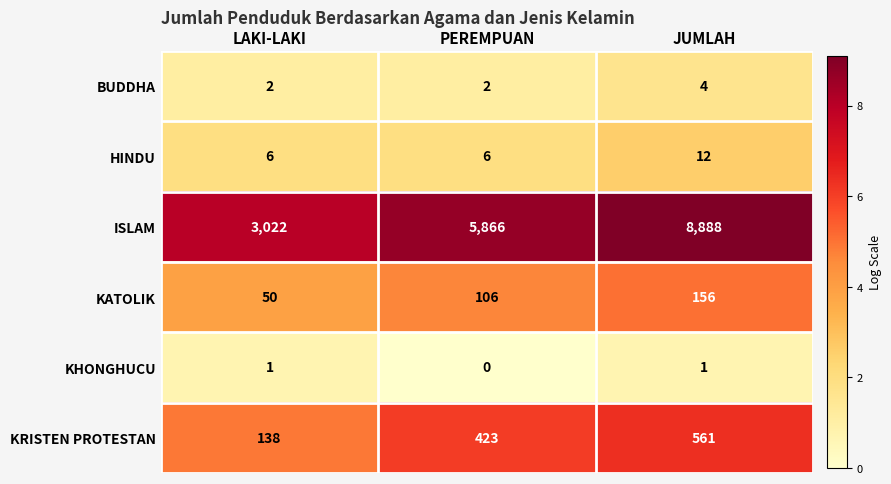

What is the sum of the KATOLIK values at JUMLAH and PEREMPUAN?

262